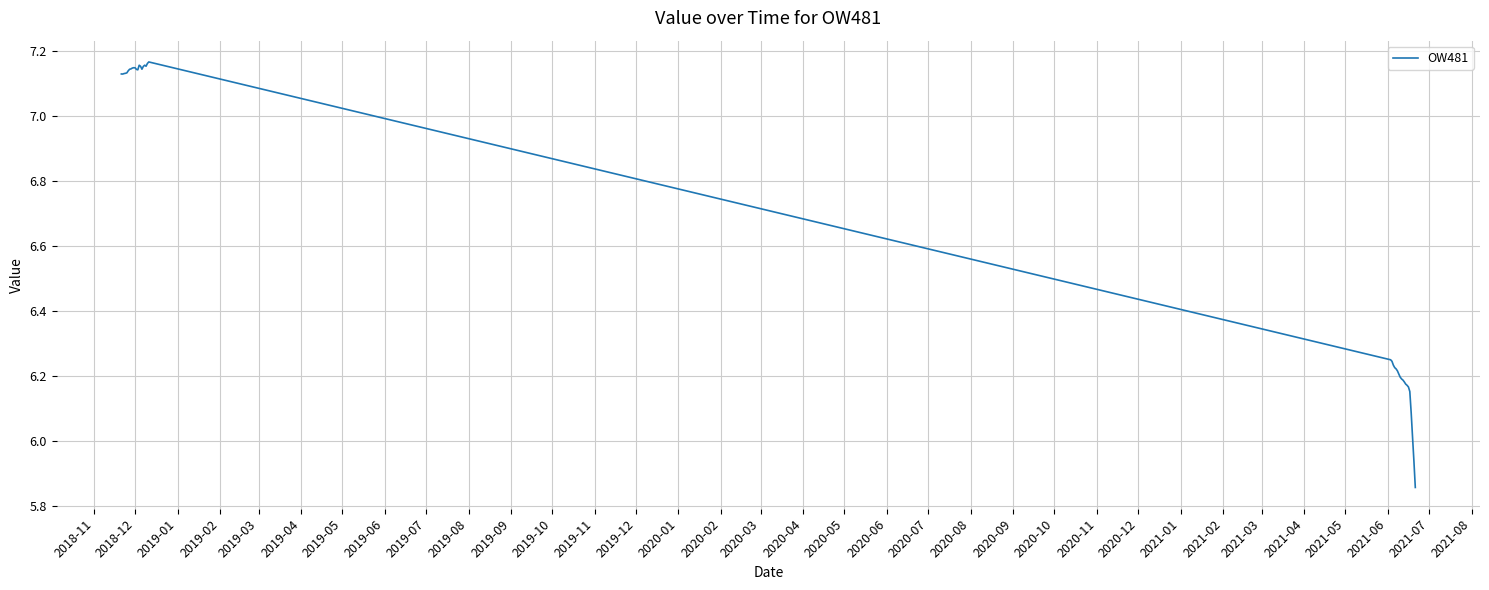

What is the difference between the maximum and minimum values?

1.3